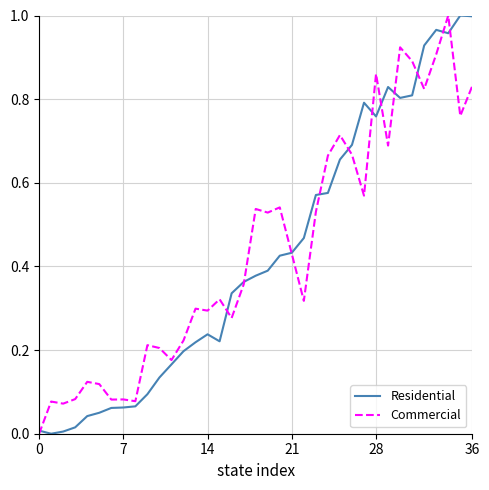

Does the chart display data point markers on the line(s)?

No